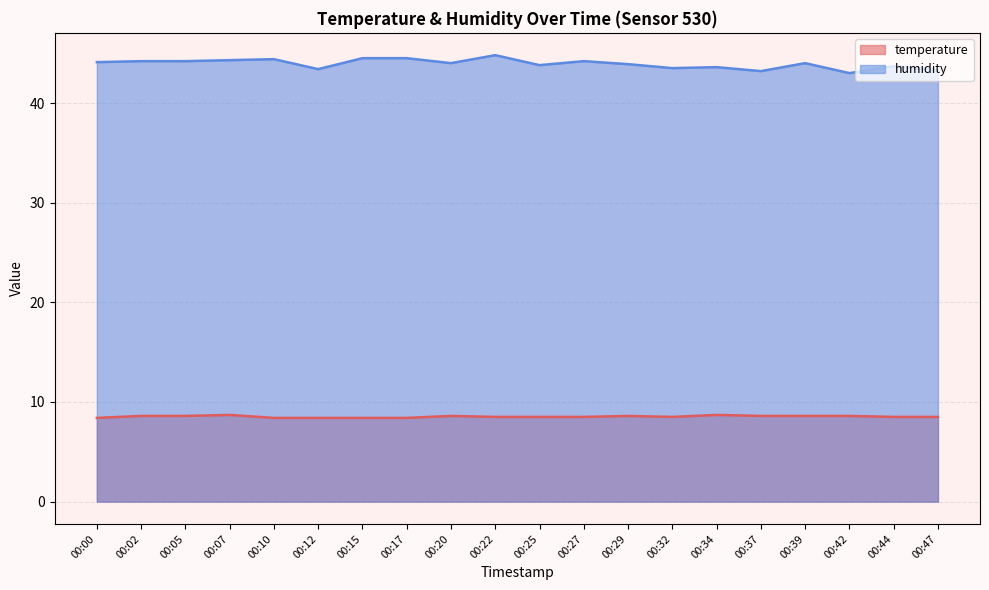

What is the smallest value displayed?

8.4